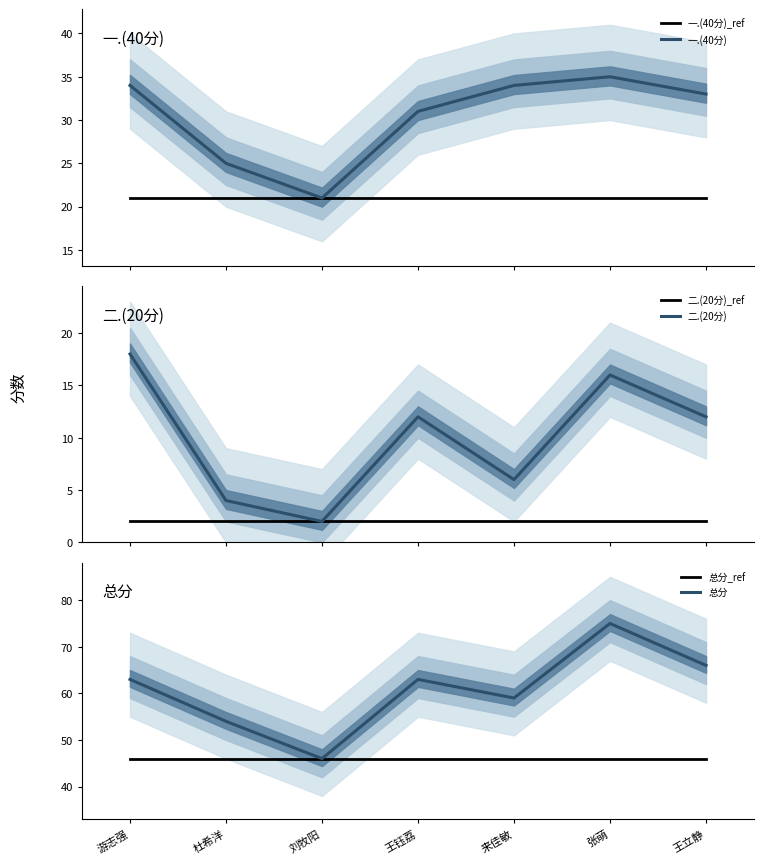

The value of 二.(20分) at 张萌 is 9. True or false?

False